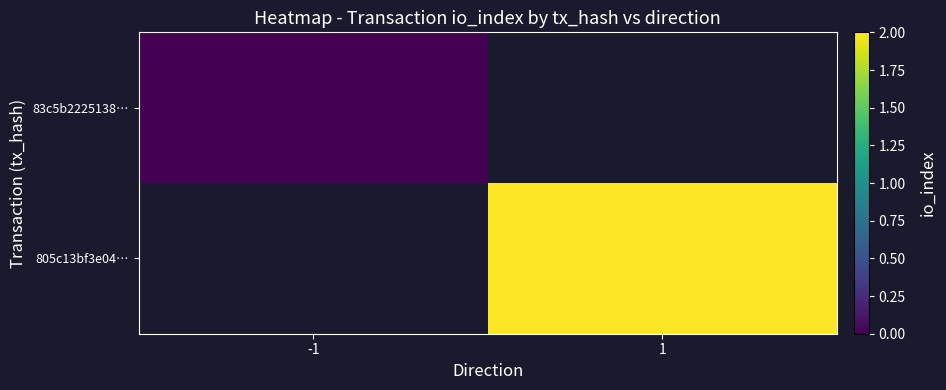

How many values in 805c13bf3e04… are above zero?

1